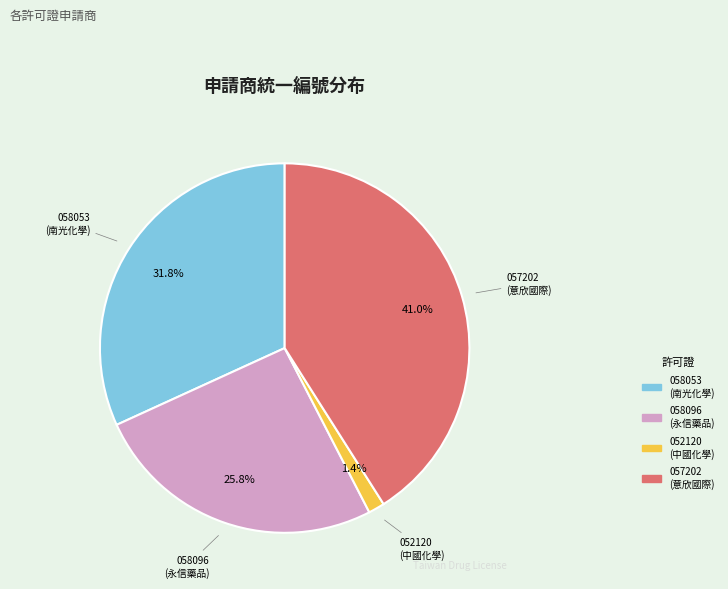

Count the number of slices in the pie.

4